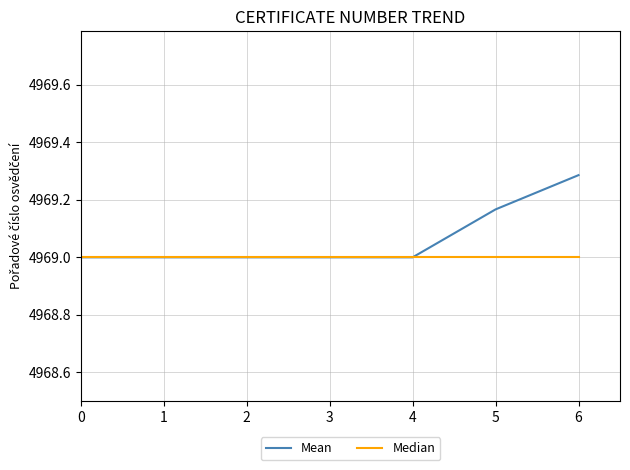

How many lines are shown in the chart?

2